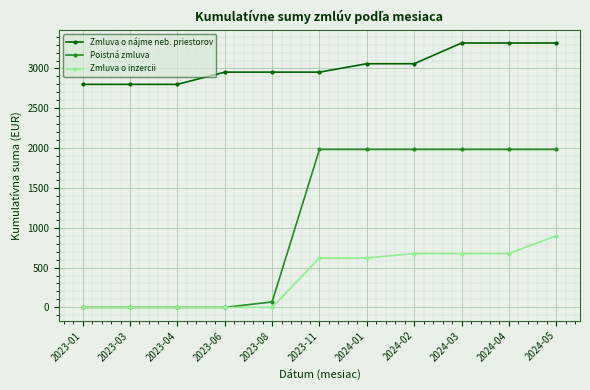

What is the total value across all series at 2024-03?

5980.4